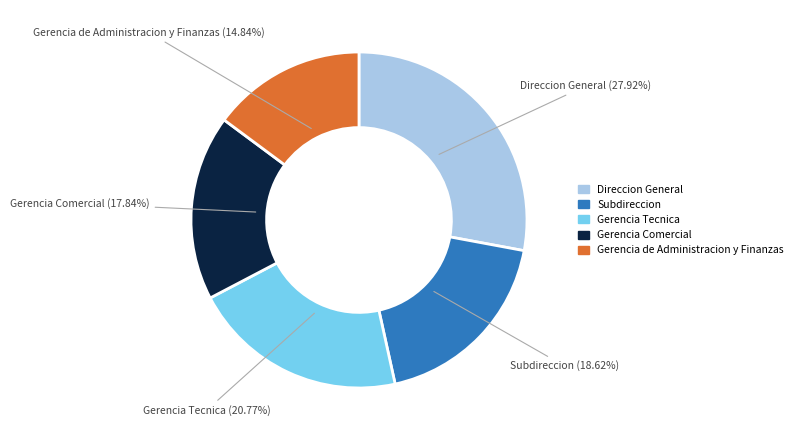

Count the number of slices in the pie.

5